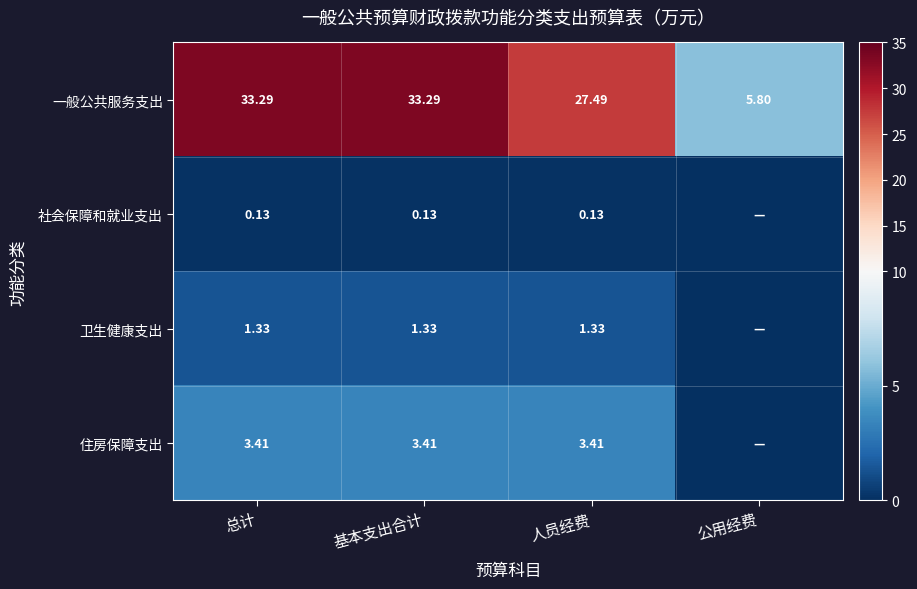

Is the value of 一般公共服务支出 at 公用经费 greater than the value of 卫生健康支出 at 总计?

Yes